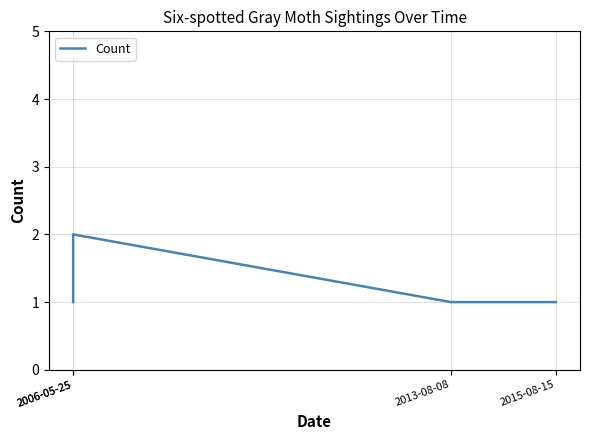

What is the change in value from 2006-05-25 to 2013-08-08?

-1